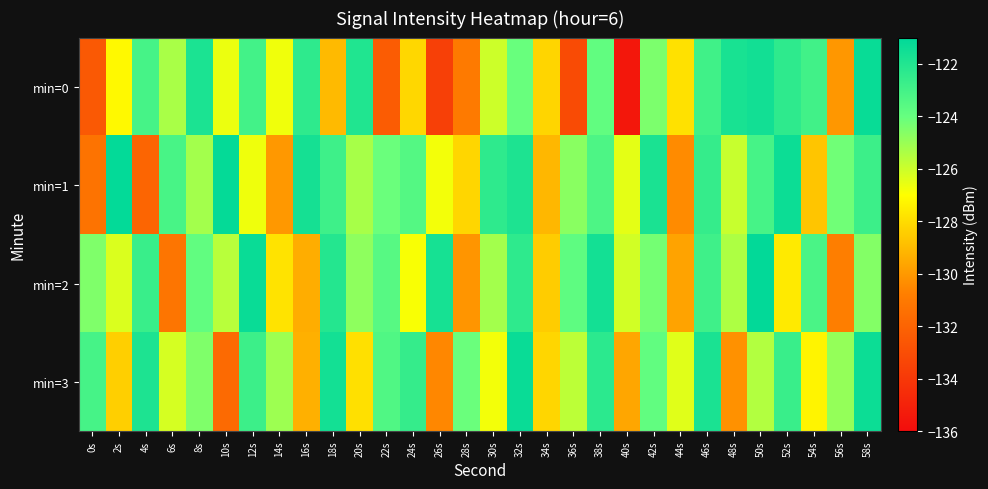

Which series has the widest spread of values?

min=0